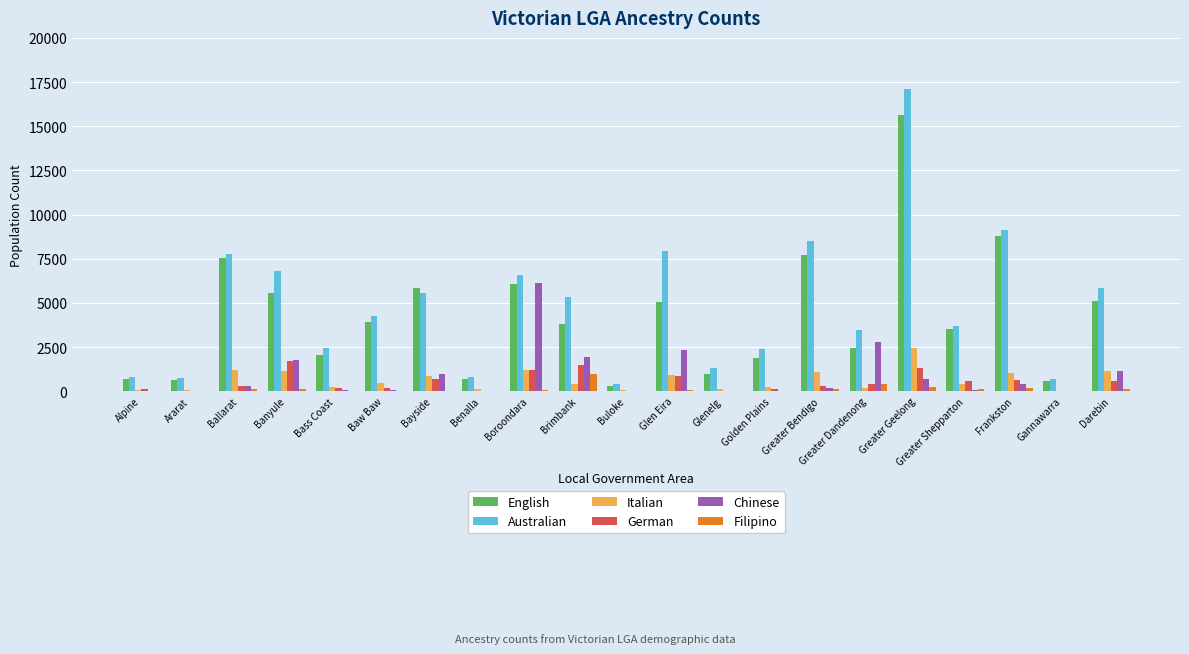

What is the sum of all German values?

10766